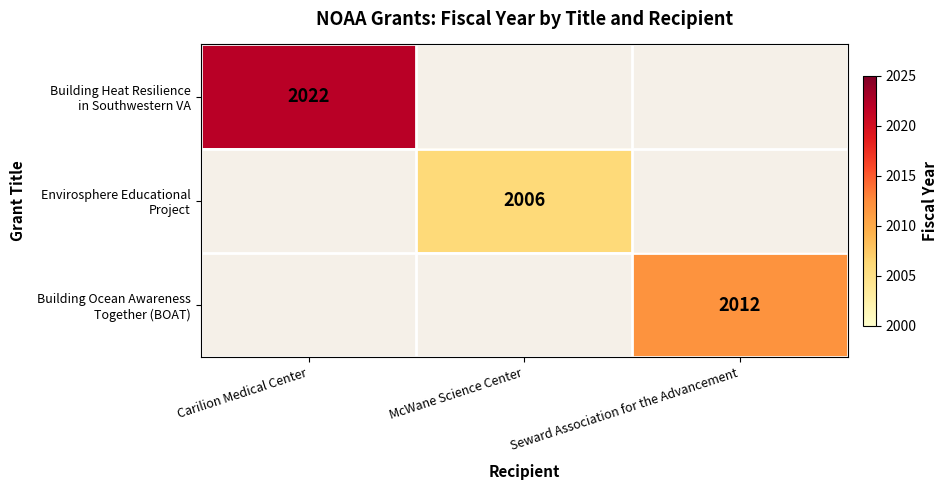

At which label does Envirosphere Educational Project reach its peak?

Carilion Medical Center